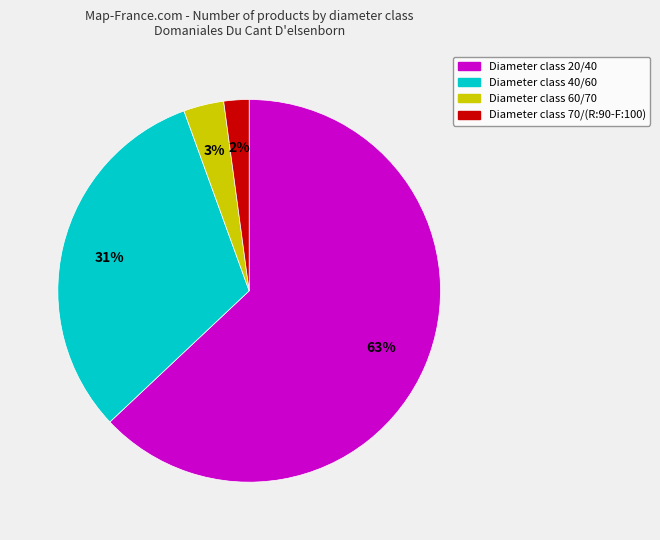

Count the number of slices in the pie.

4